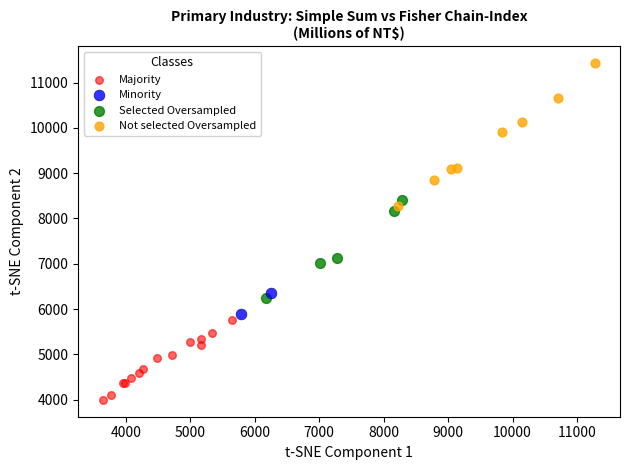

What are all the series names shown in the legend?

Majority, Minority, Selected Oversampled, Not selected Oversampled